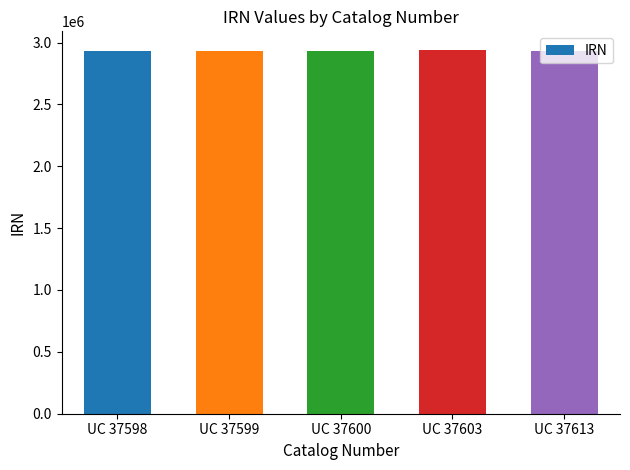

What is the value of the 2nd bar from the left?

2928295